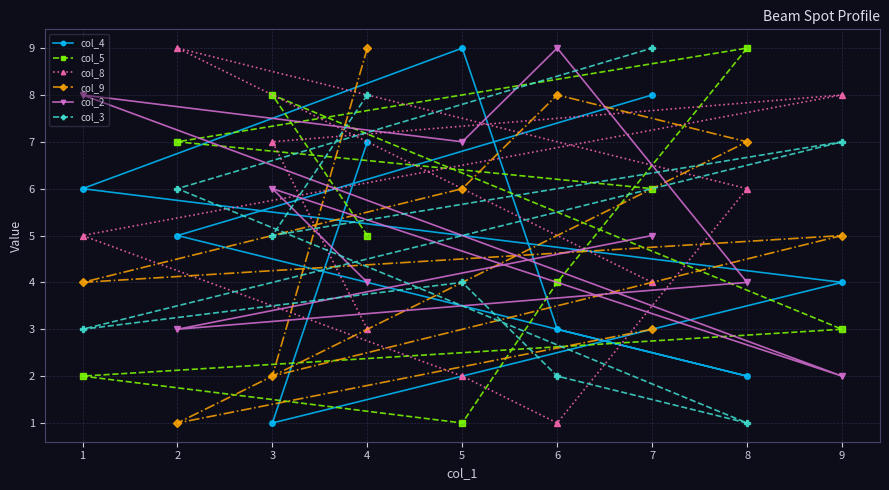

The col_3 series shows 7 at 9. True or false?

True